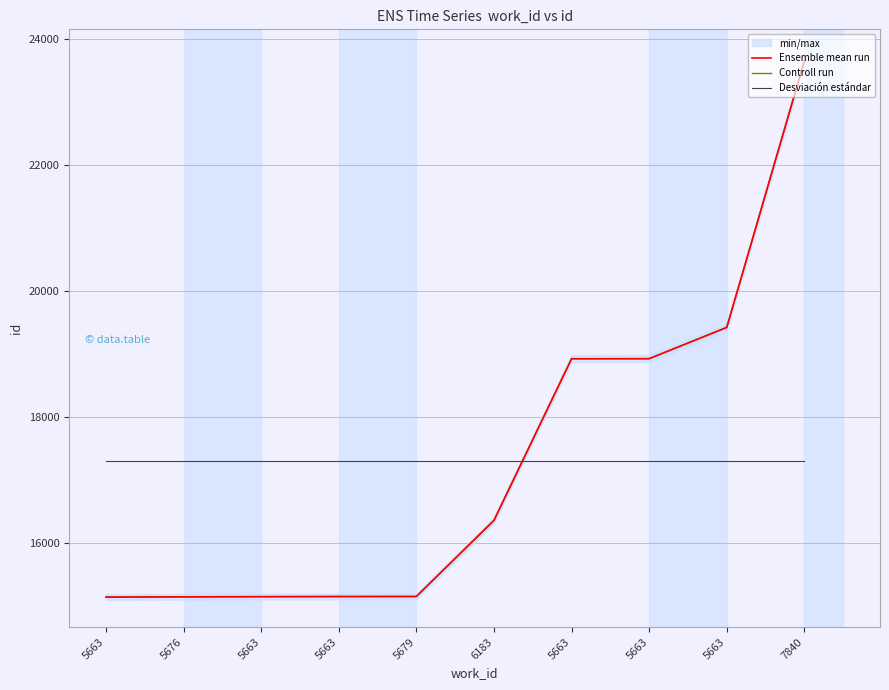

Does the chart display data point markers on the line(s)?

No